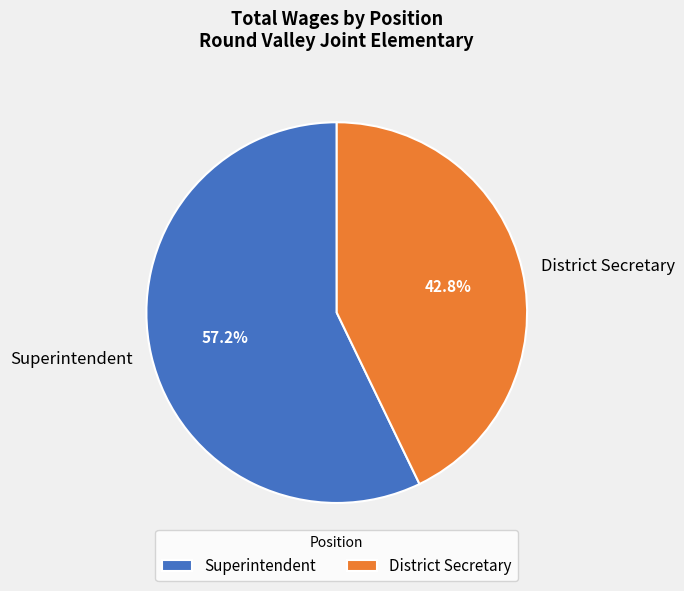

Is it true that District Secretary is 43% of the pie?

True